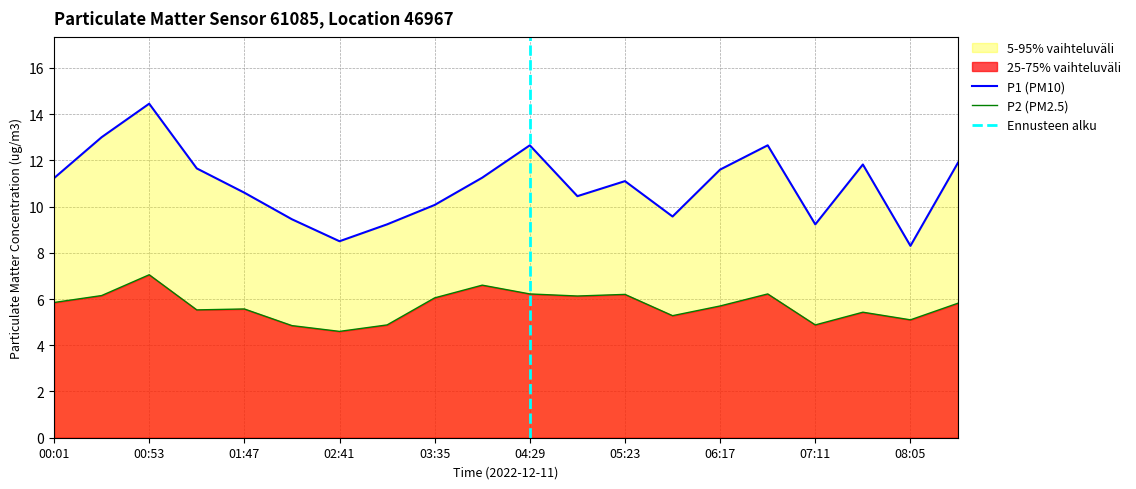

Reading right to left, extract all data points from this chart.

P1: 11.9	8.3	11.8	9.2	12.7	11.6	9.6	11.1	10.4	12.7	11.2	10.1	9.2	8.5	9.4	10.6	11.7	14.4	13.0	11.2
P2: 5.8	5.1	5.4	4.9	6.2	5.7	5.3	6.2	6.1	6.2	6.6	6.0	4.9	4.6	4.8	5.6	5.5	7.0	6.2	5.8